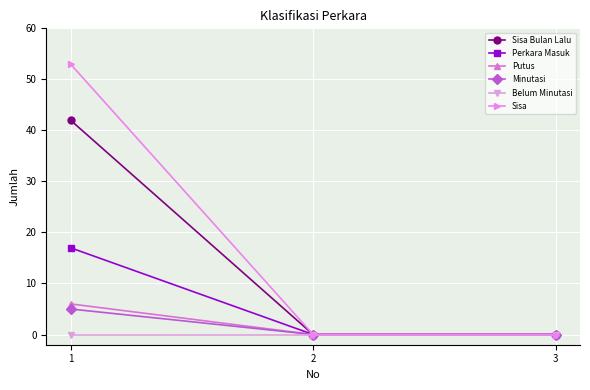

Reading left to right, list all the values displayed in this chart.

Sisa Bulan Lalu: 1=42	2=0	3=0
Perkara Masuk: 1=17	2=0	3=0
Putus: 1=6	2=0	3=0
Minutasi: 1=5	2=0	3=0
Belum Minutasi: 1=0	2=0	3=0
Sisa: 1=53	2=0	3=0